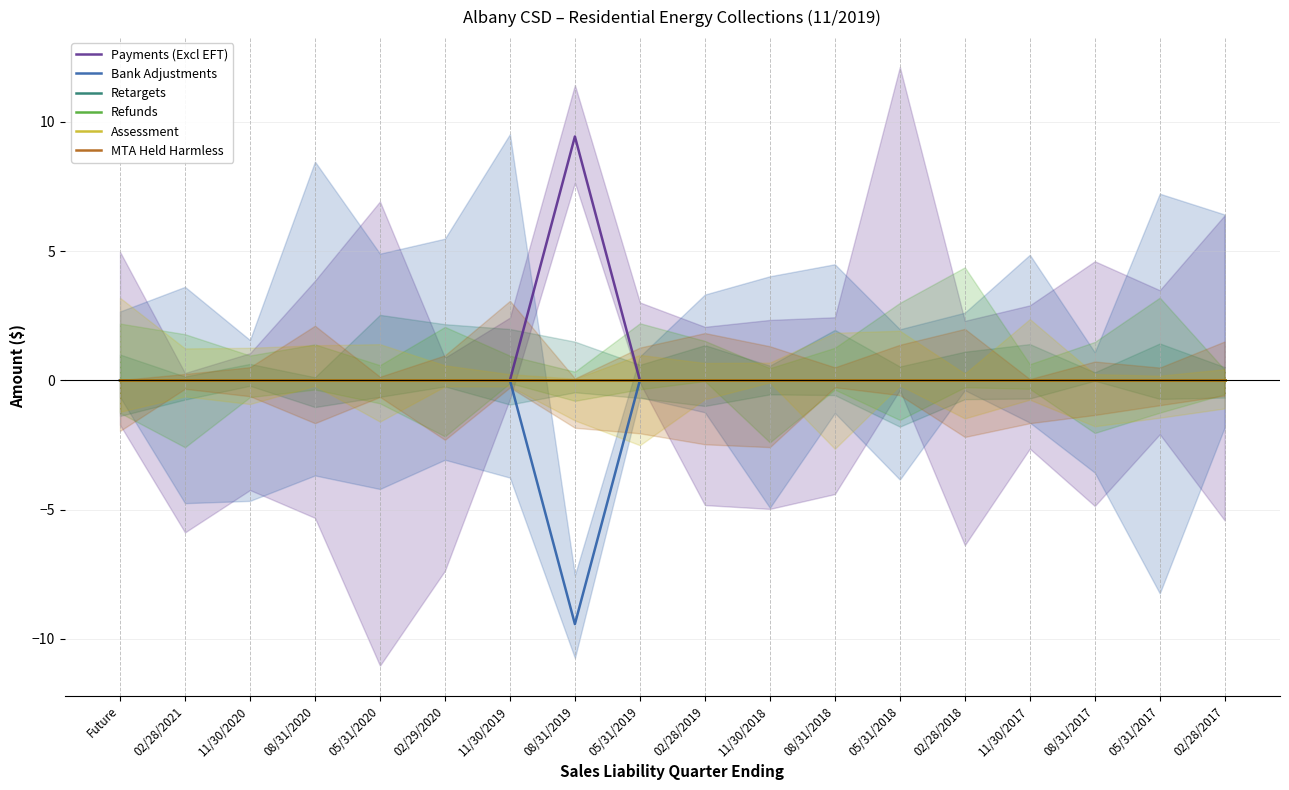

Which series changed the most between 08/31/2020 and 02/29/2020?

Payments (Excl EFT)